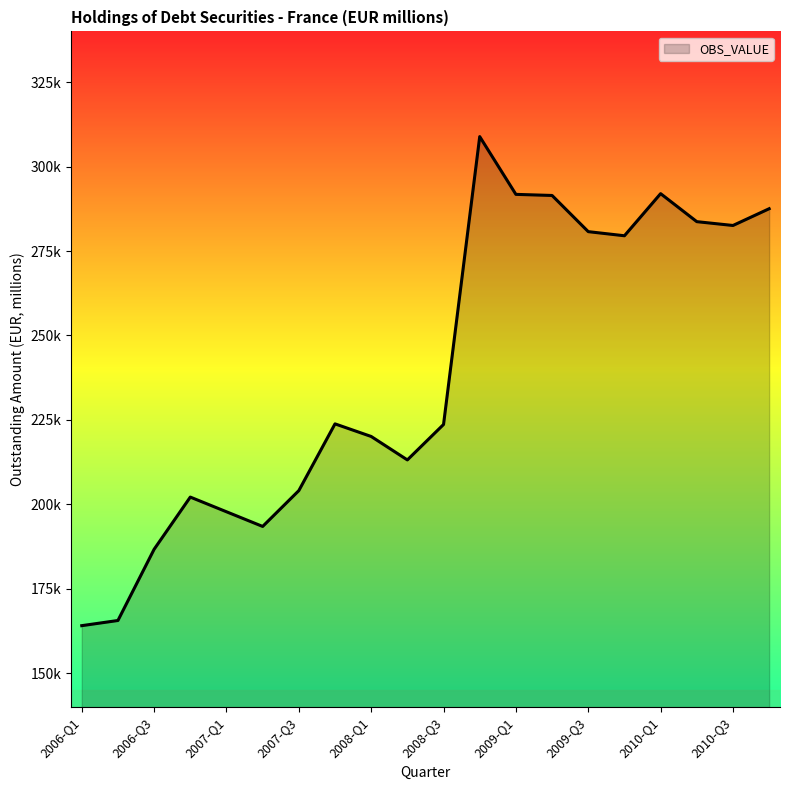

Does the chart have visible grid lines?

No